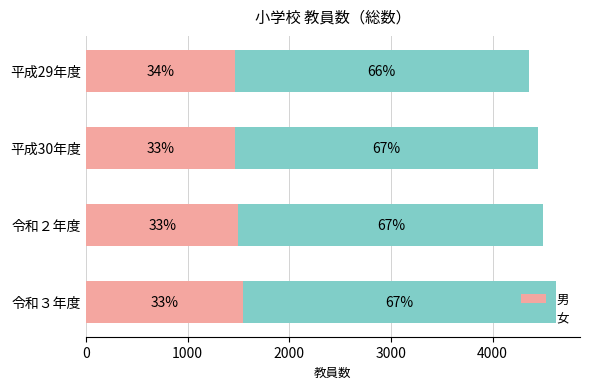

Reading right to left, transcribe all the data shown in this chart.

男: 1468	1470	1500	1545
女: 2885	2976	2999	3083